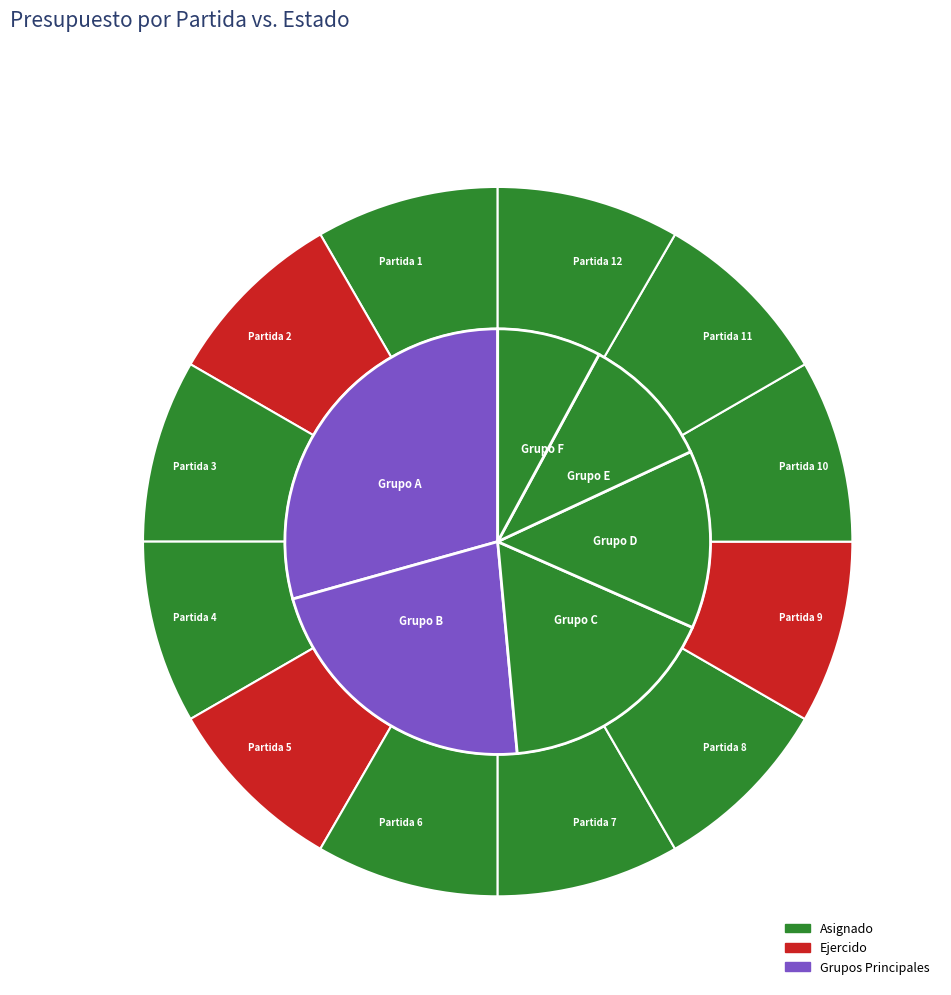

How many slices are in this pie chart?

12